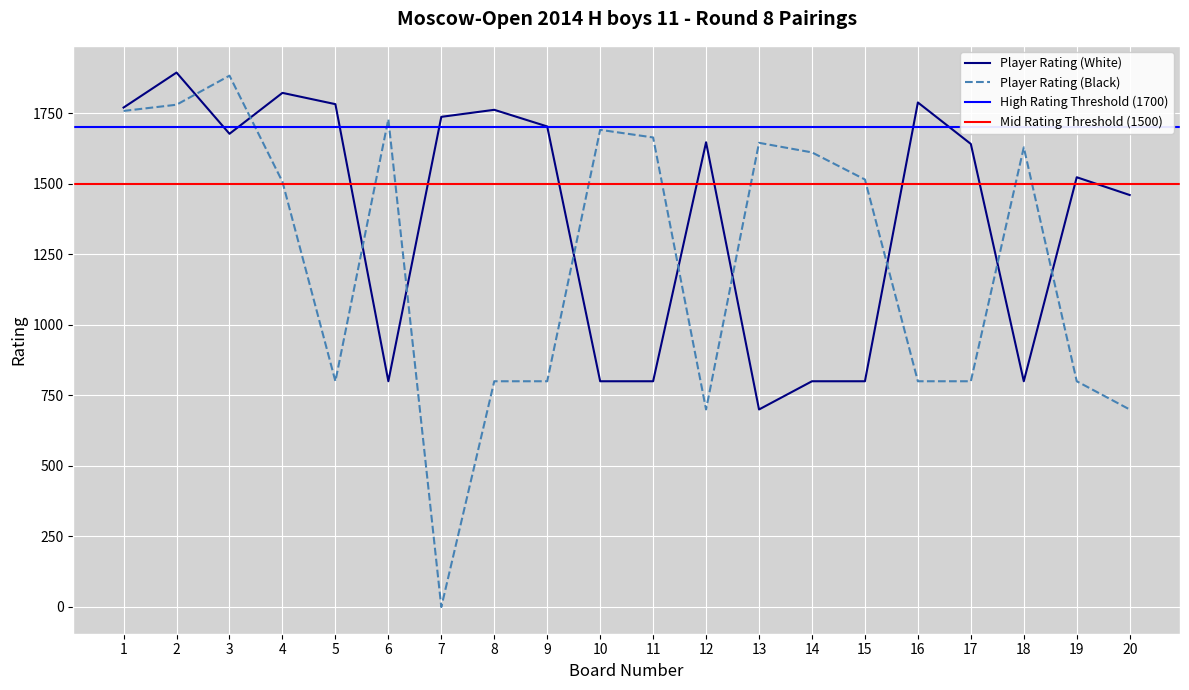

After their last crossing, which series has the higher values: Player Rating (Black) or Player Rating (White)?

Player Rating (White)